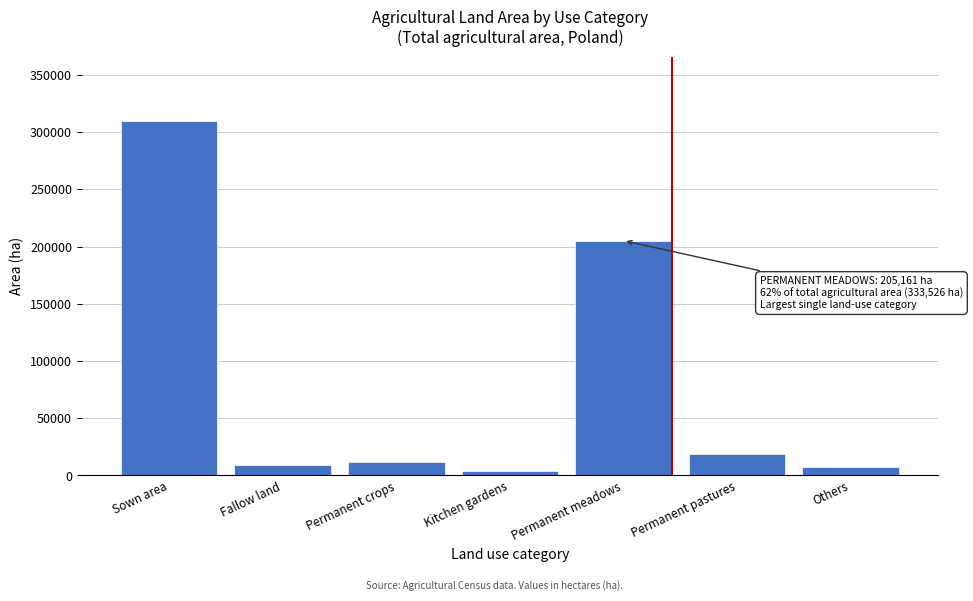

Reading left to right, what are all the values shown in this chart?

Sown area=310115	Fallow land=8707	Permanent crops=11506	Kitchen gardens=3586	Permanent meadows=205161	Permanent pastures=18426	Others=7125